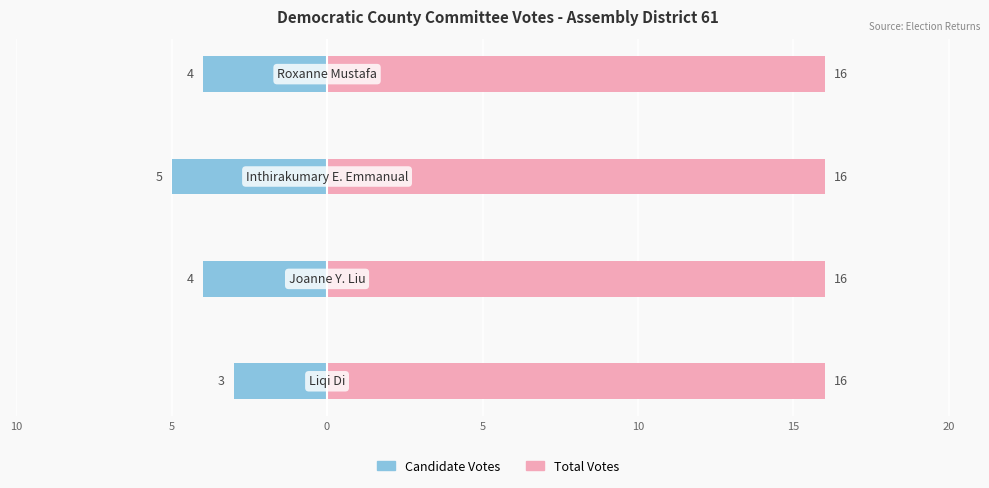

What is the spread (max minus min) of values at 5?

4.3